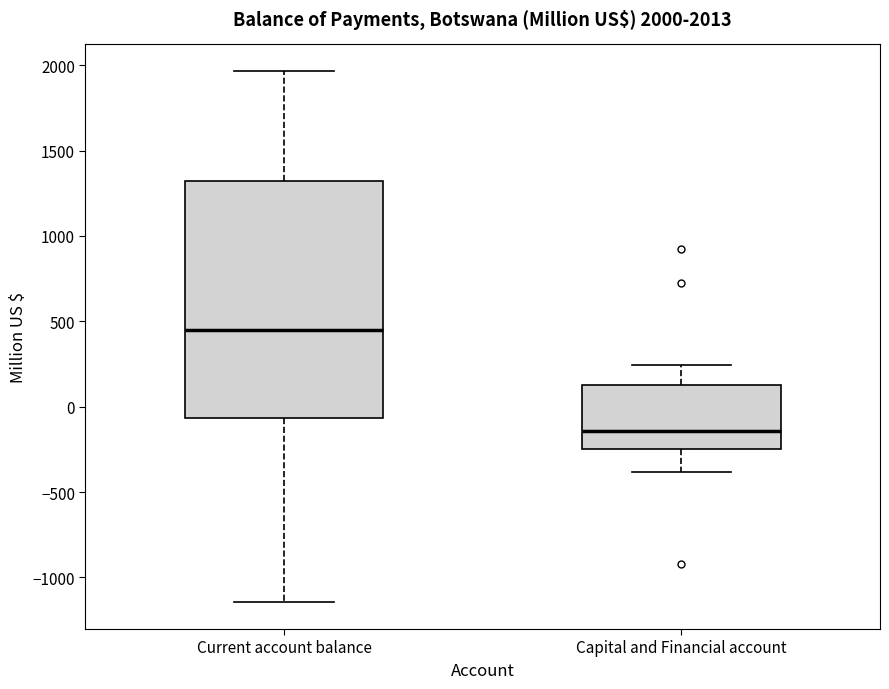

Which box's median line is the lowest?

Capital and Financial account